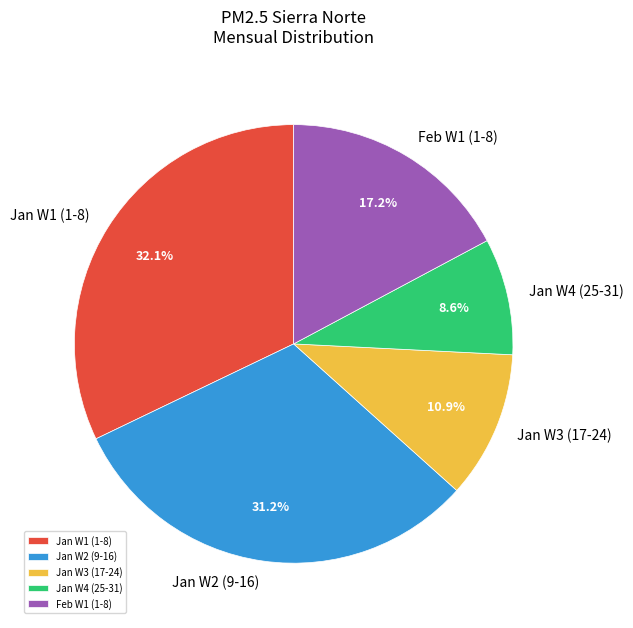

Is Jan W4 (25-31) the majority of the pie?

No